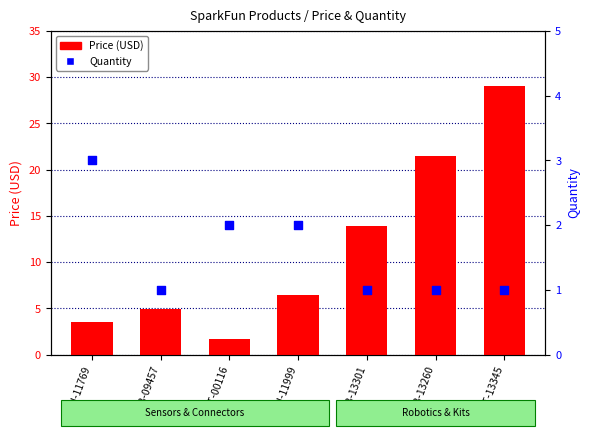

Which series has the largest total across all categories?

Price (USD)